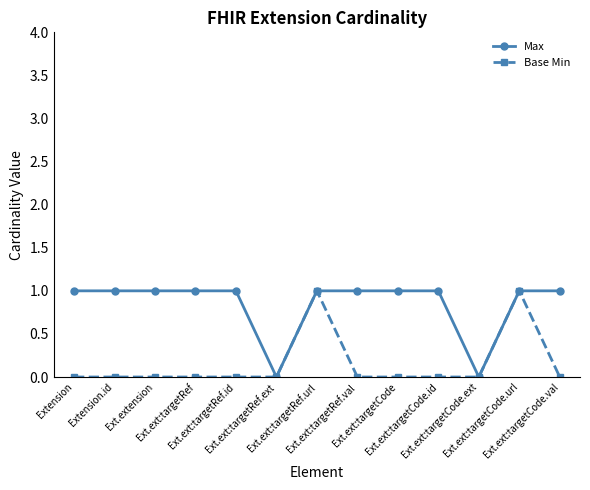

What is the label of the 6th point from the right?

Ext.ext:targetRef.val